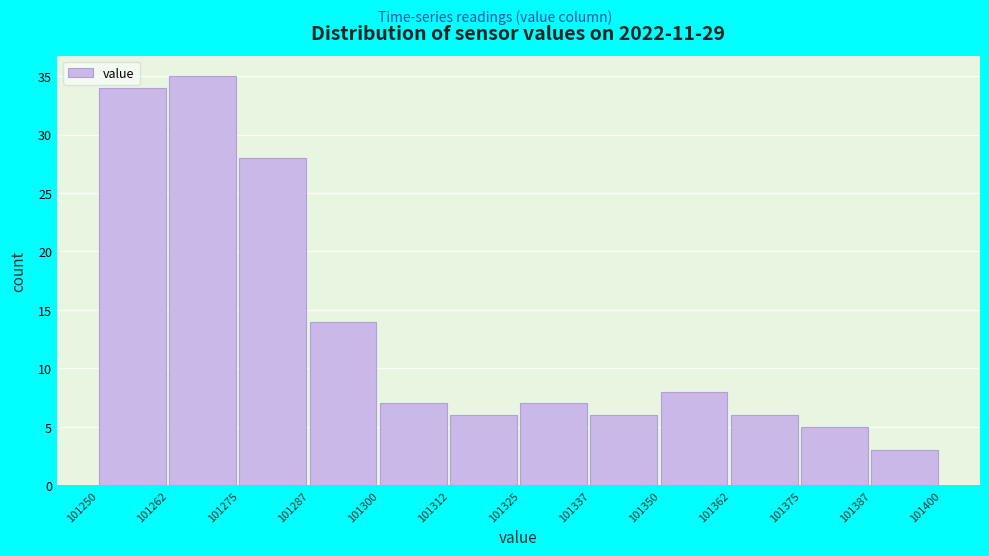

Reading left to right, list every bar in this chart as the range it spans on the x-axis followed by its height. The values are not printed on the chart, so give them approximately, as read against the axis.

101250 to 101262: 34
101262 to 101275: 35
101275 to 101287: 28
101287 to 101300: 14
101300 to 101312: 7
101312 to 101325: 6
101325 to 101337: 7
101337 to 101350: 6
101350 to 101362: 8
101362 to 101375: 6
101375 to 101387: 5
101387 to 101400: 3